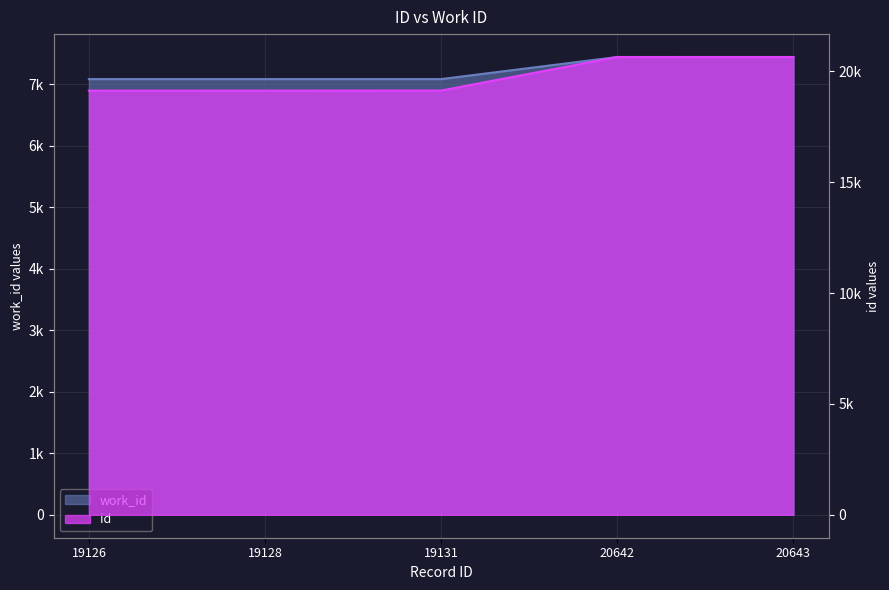

The work_id series shows 7080 at 19128. True or false?

True